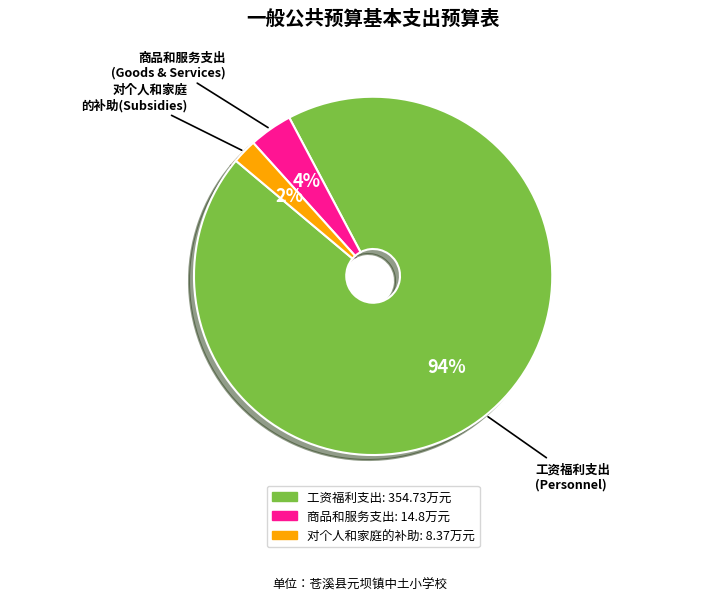

Rank the categories by value from lowest to highest.

对个人和家庭的补助, 商品和服务支出, 工资福利支出